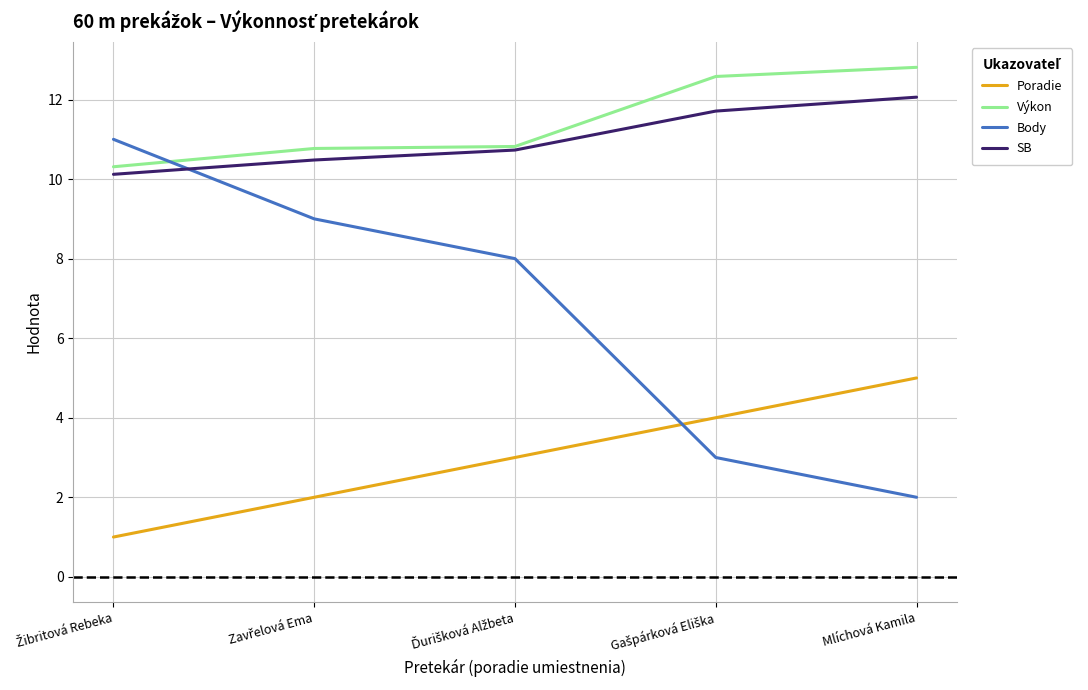

True or false: Výkon and Body intersect in this chart.

True